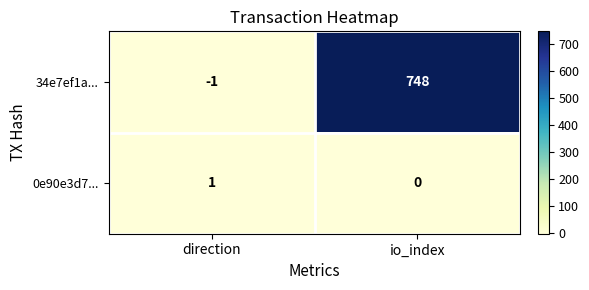

List the series in order of their peak value, highest first.

34e7ef1a..., 0e90e3d7...